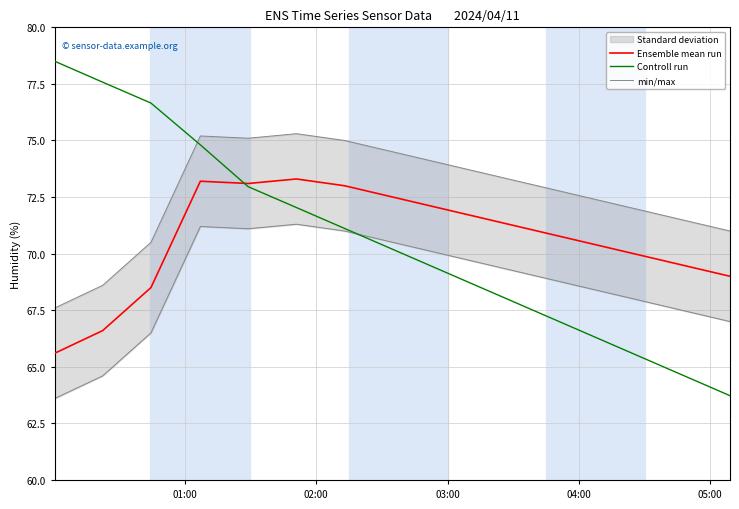

What is the average value of the Controll run series?

70.6